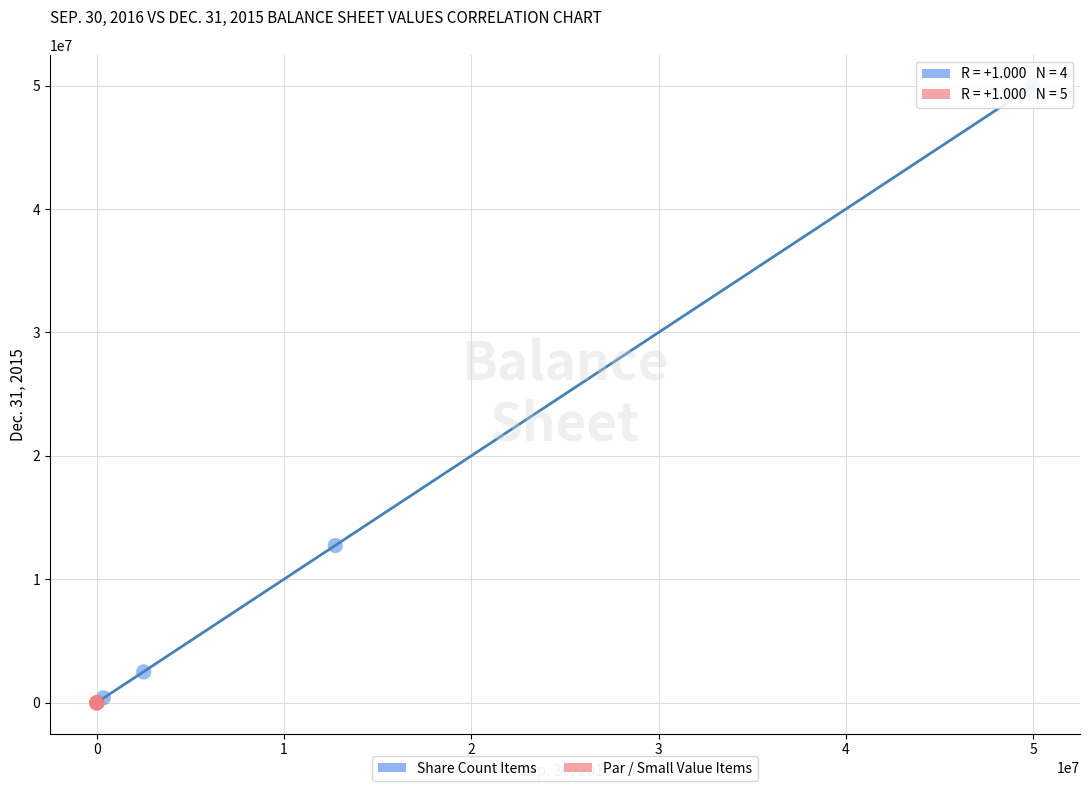

Which series has the widest spread of Y values?

Share Count Items